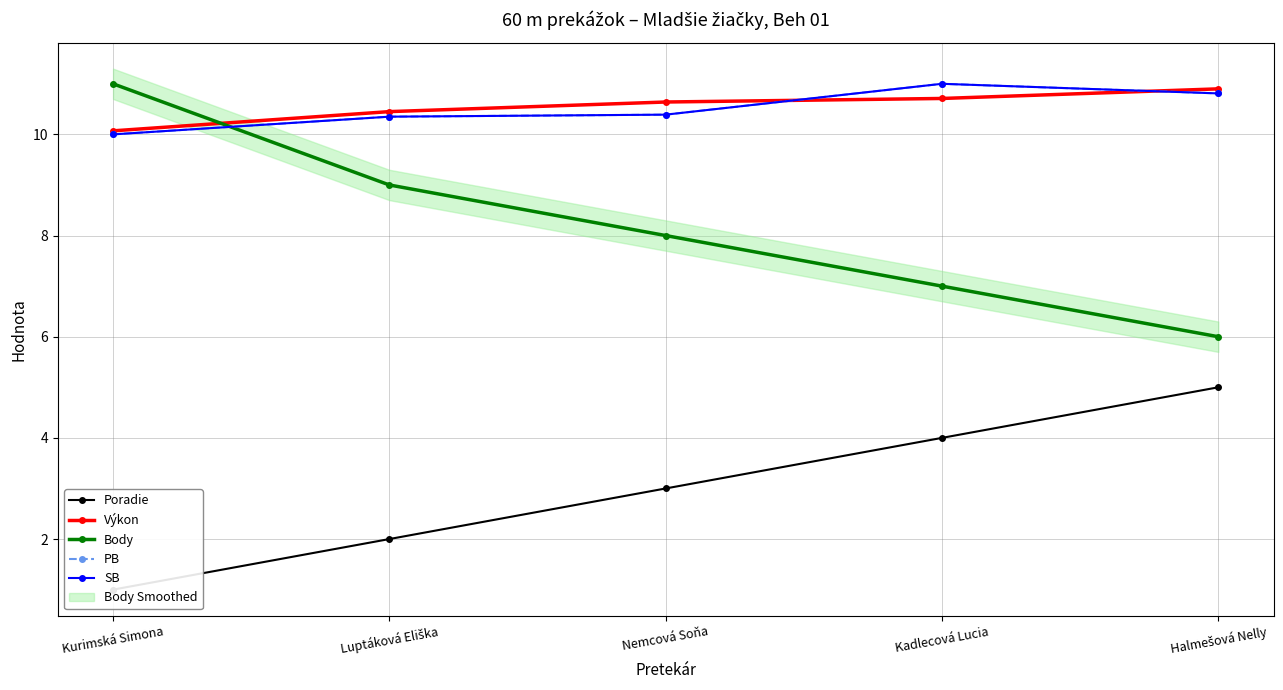

True or false: Body and Poradie cross at least once.

False